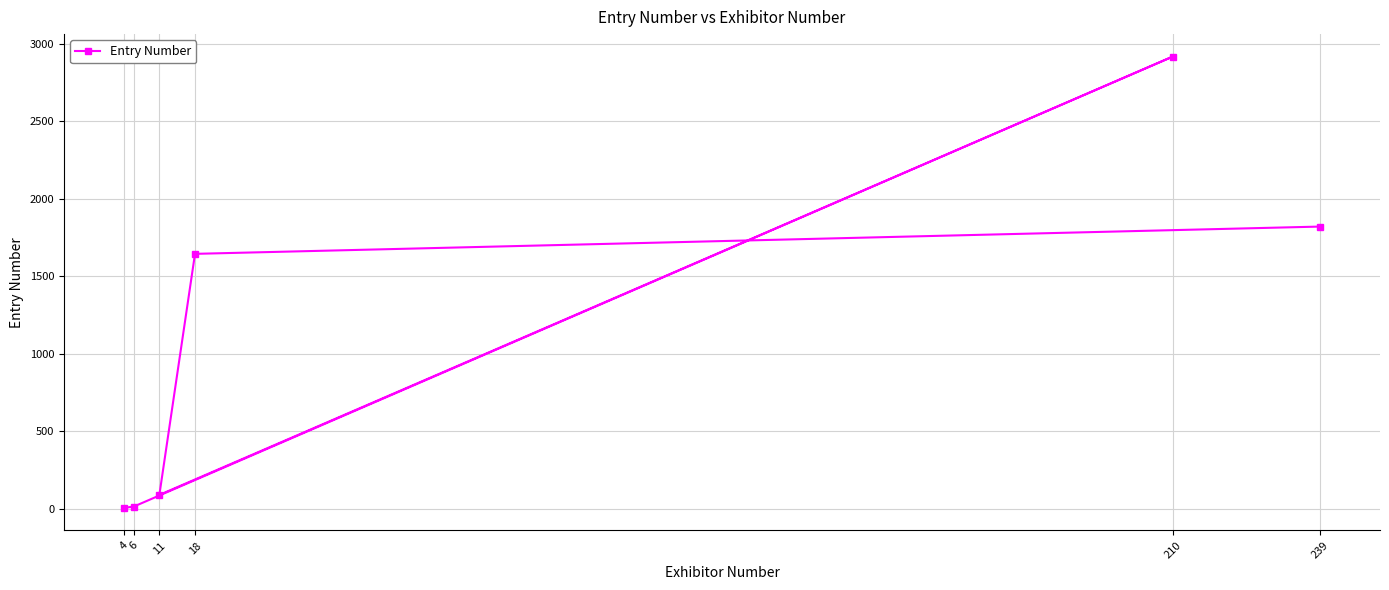

List the labels in order of value, largest first.

210, 239, 18, 11, 6, 4